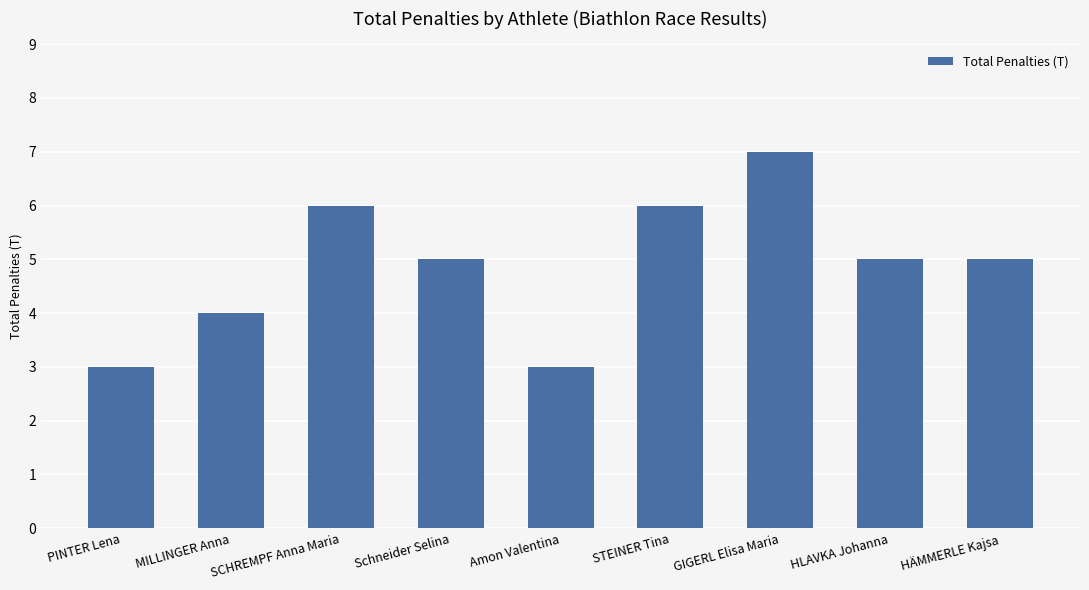

How many values are between 4 and 6?

6